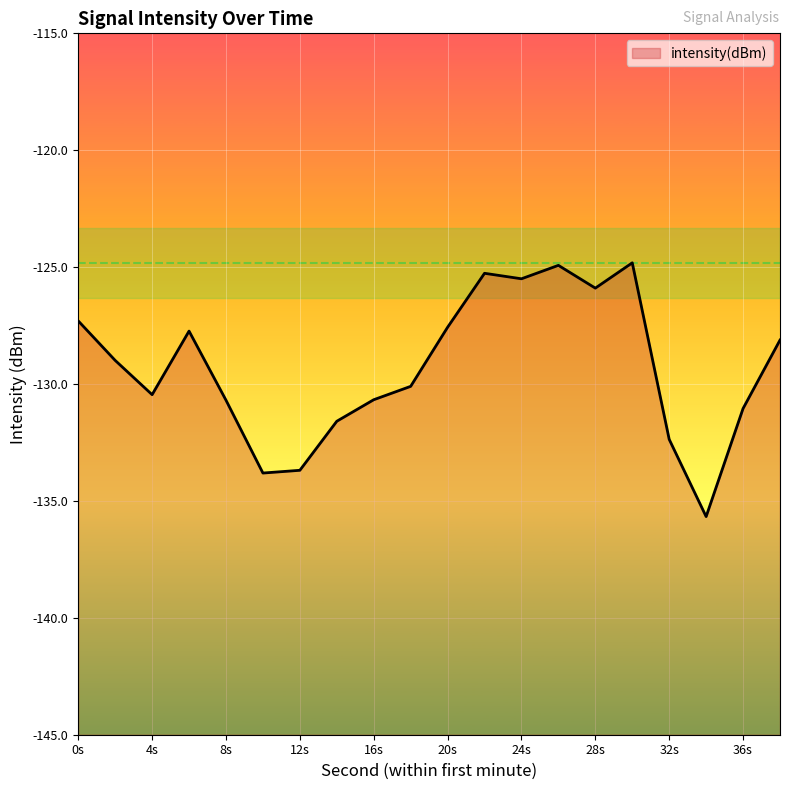

Reading left to right, what are all the values shown in this chart?

-127.3	-129.0	-130.5	-127.7	-130.7	-133.8	-133.7	-131.6	-130.7	-130.1	-127.6	-125.3	-125.5	-124.9	-125.9	-124.8	-132.4	-135.7	-131.0	-128.1